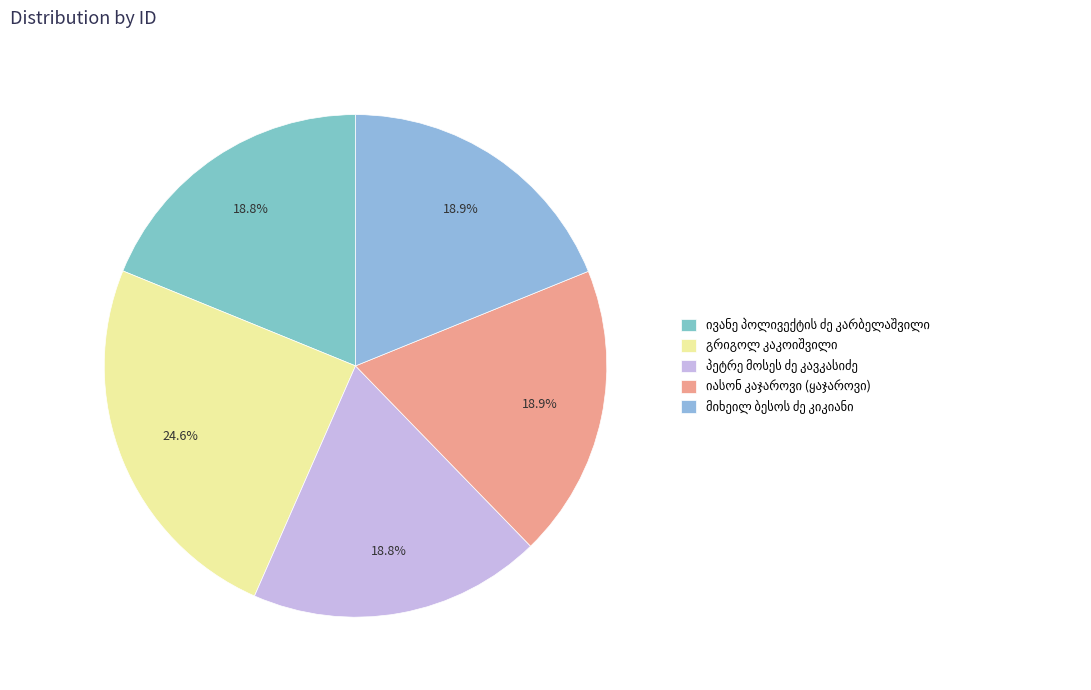

Rank the categories by value from lowest to highest.

ივანე პოლივექტის ძე კარბელაშვილი, პეტრე მოსეს ძე კავკასიძე, მიხეილ ბესოს ძე კიკიანი, იასონ კაჯაროვი (ყაჯაროვი), გრიგოლ კაკოიშვილი